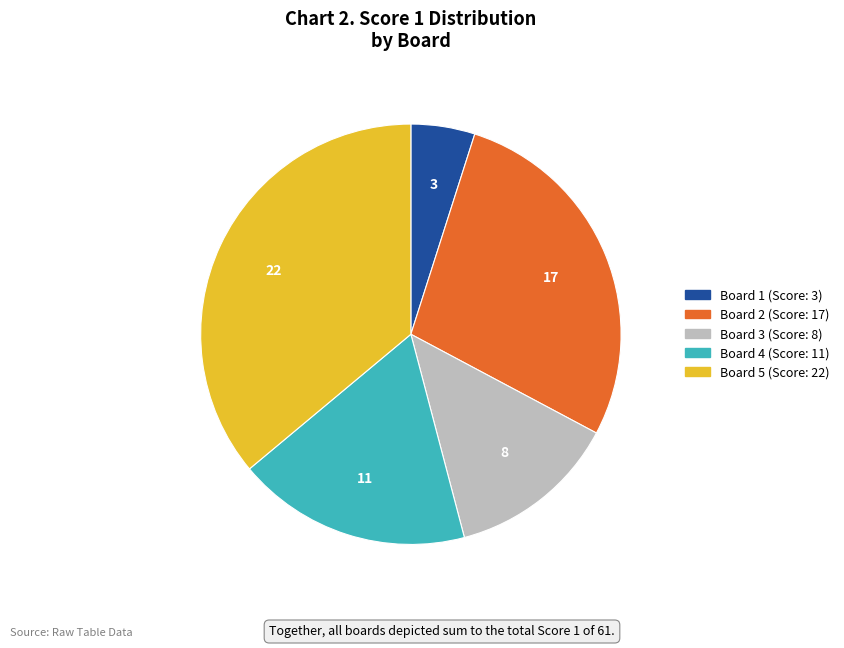

Does Board 3 represent more than half of the total?

No